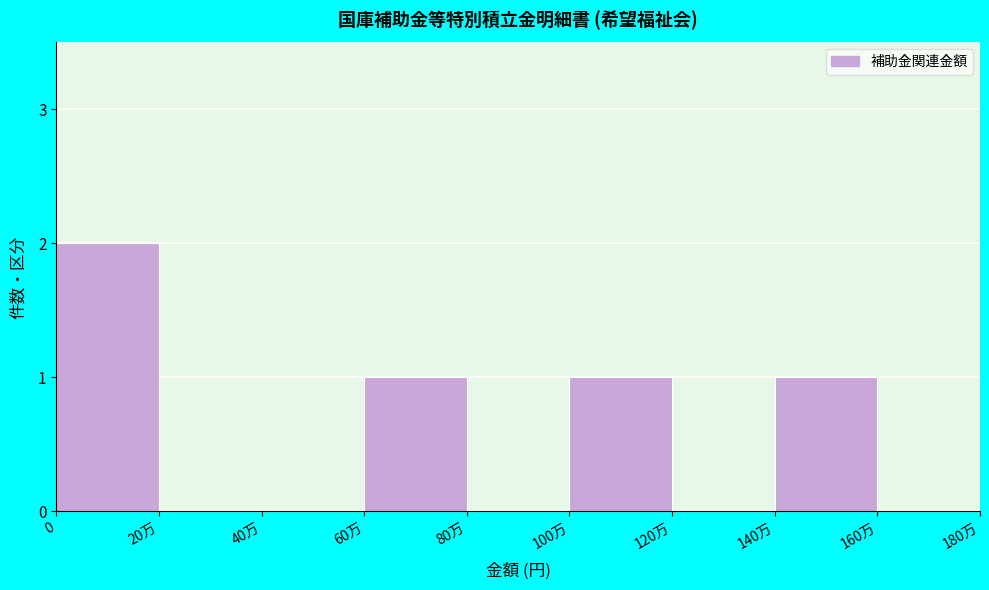

Reading left to right, list all the values displayed in this chart.

0=2	20万=0	40万=0	60万=1	80万=0	100万=1	120万=0	140万=1	160万=0